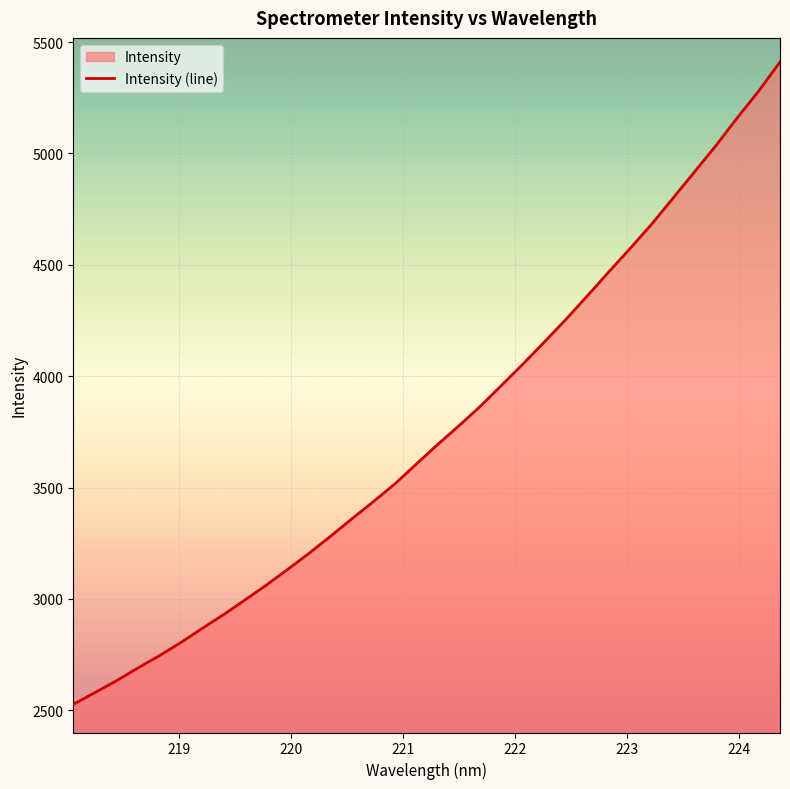

What is the greatest value displayed?

5410.6